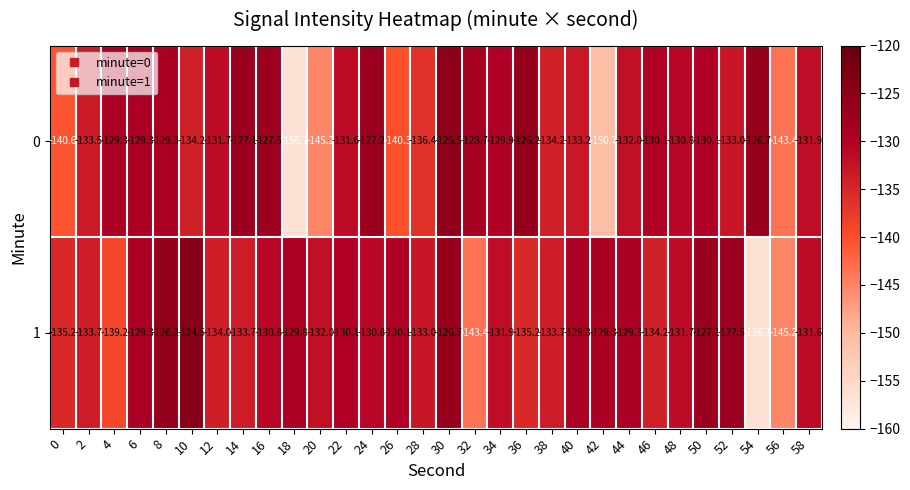

At which category is the sum across all series the highest?

30